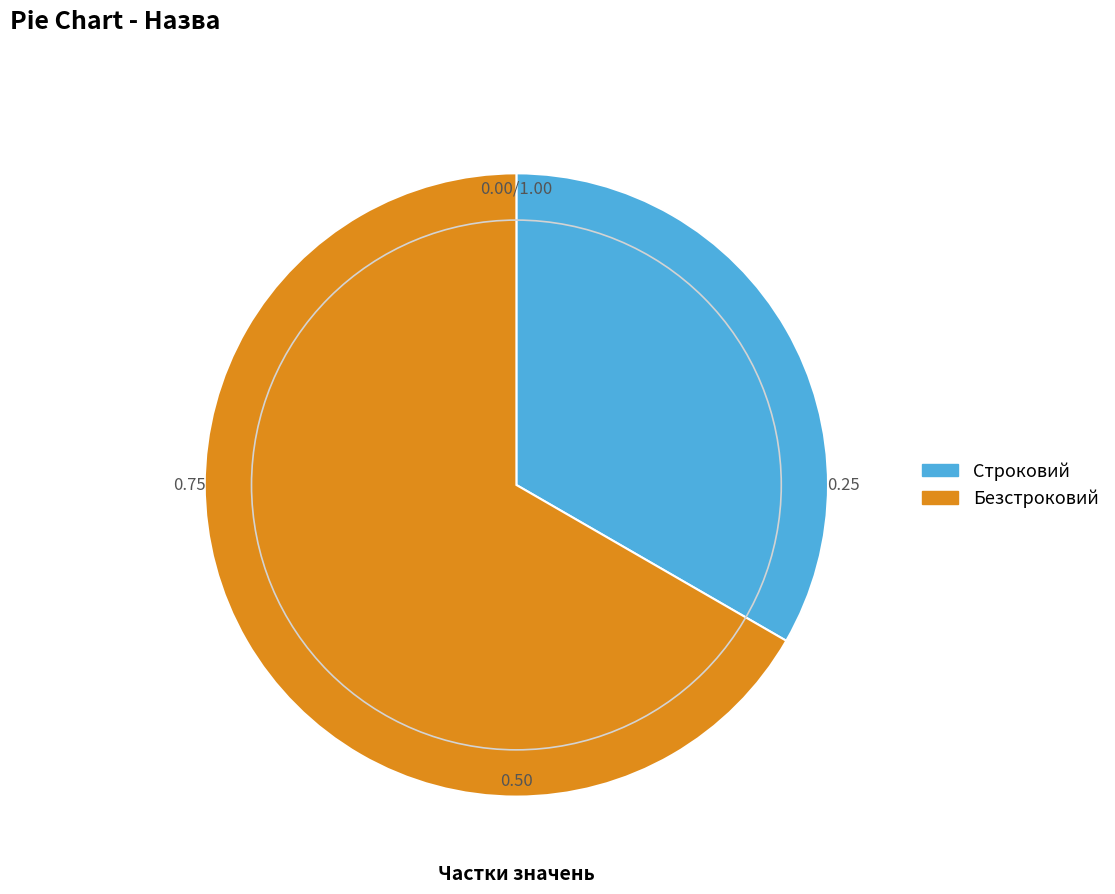

Which category has the biggest portion of the pie?

Безстроковий